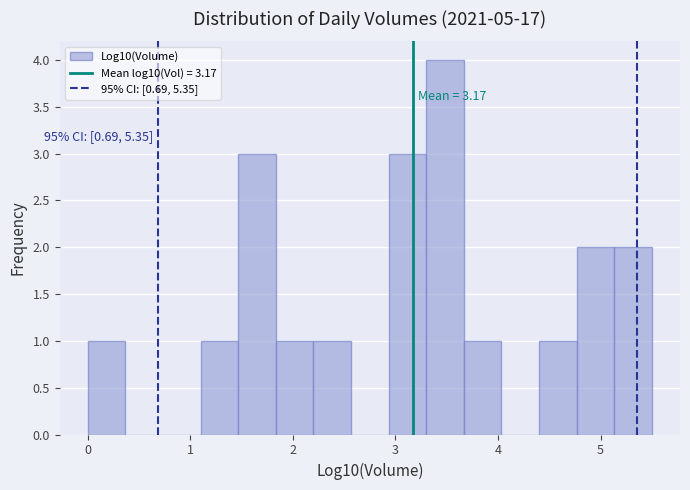

Read against the x-axis, roughly where is the centre of the tallest bar?

3.5